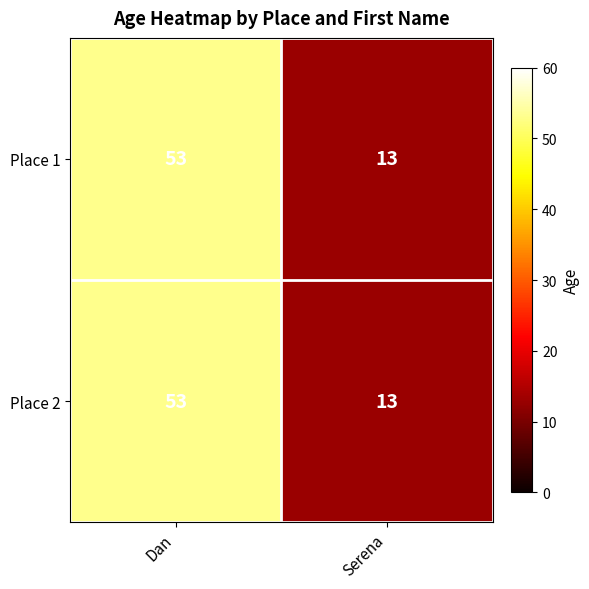

Read the Place 2 value at Serena, to the nearest 5.

15